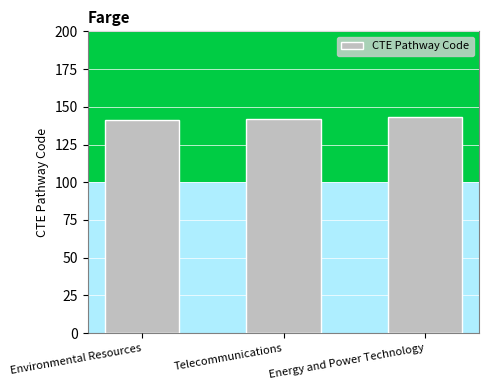

Is it true that the value at Energy and Power Technology is 224?

False